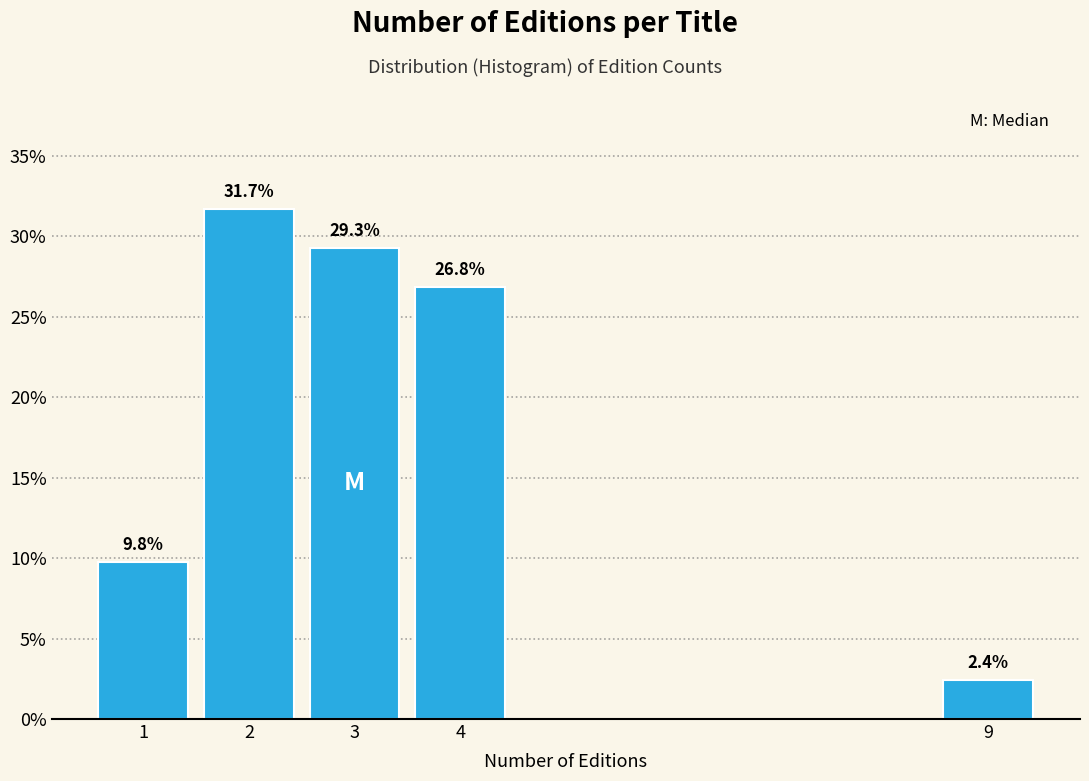

Which range on the x-axis has the tallest bar?

1.5 to 2.5